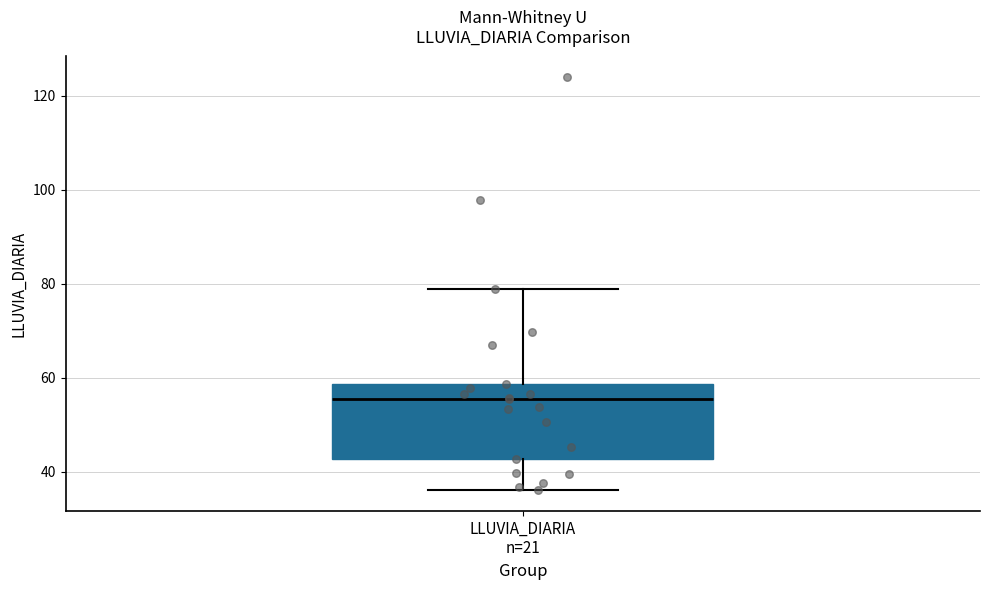

Read this box plot against the y-axis: the position of the median line, the range covered by the box, and the ends of both whiskers. The values are not printed on the chart, so give them approximately, as read against the axis.

median 56, box 42 to 58, whiskers 36 to 78